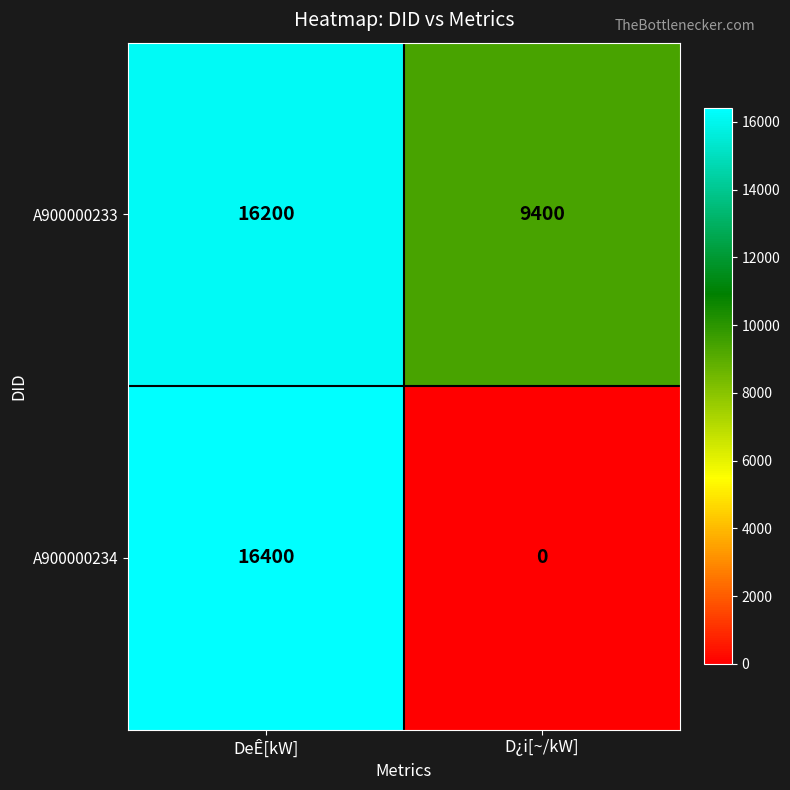

At which category is the sum across all series the highest?

DeÊ[kW]